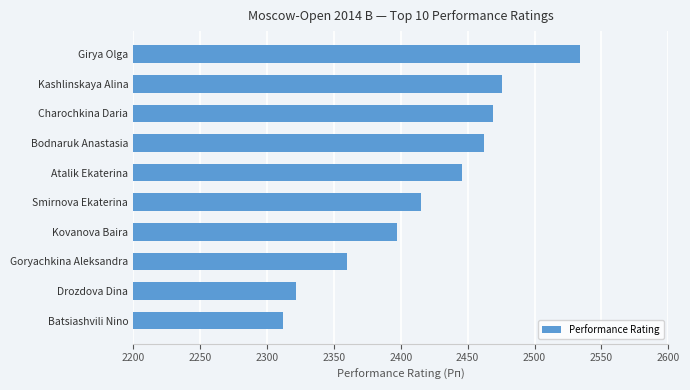

How many distinct data groups are displayed?

1